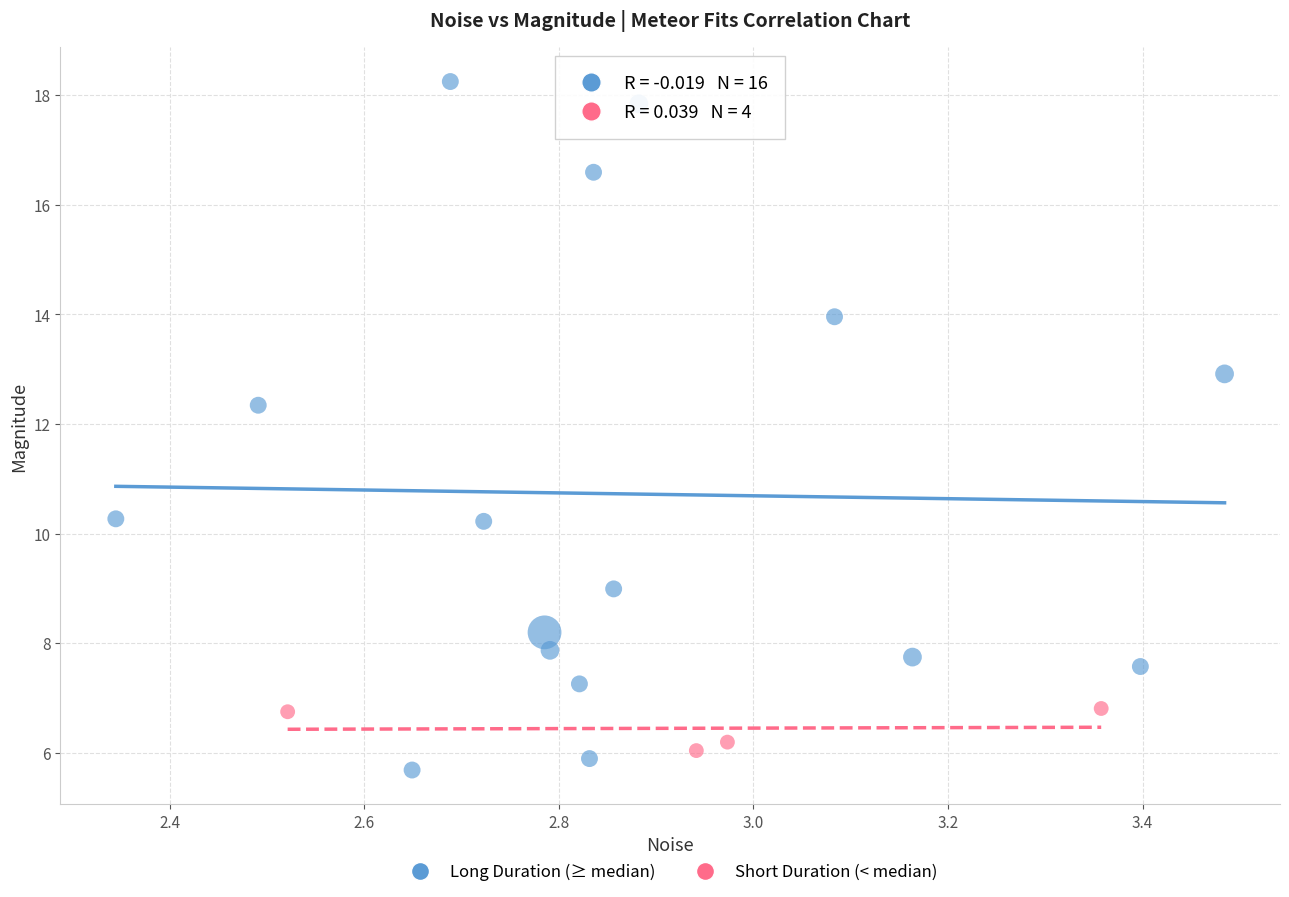

Which series contains the highest Y value?

Long Duration (≥ median)